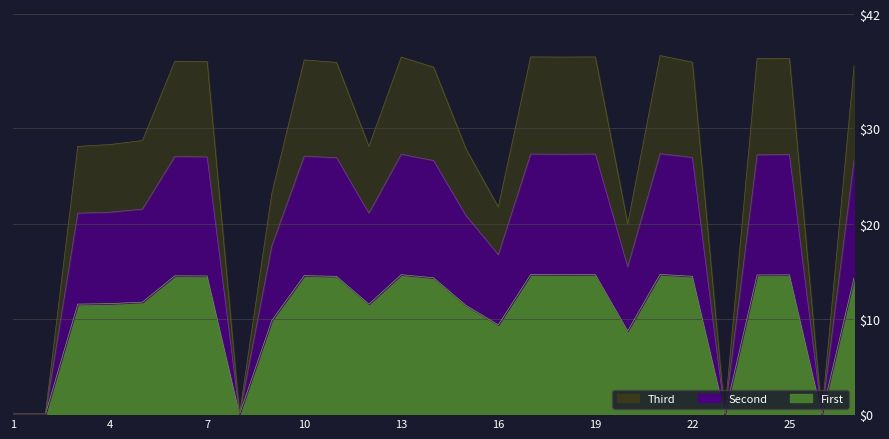

In Third, how many points are lower than both neighbors (excluding endpoints)?

7